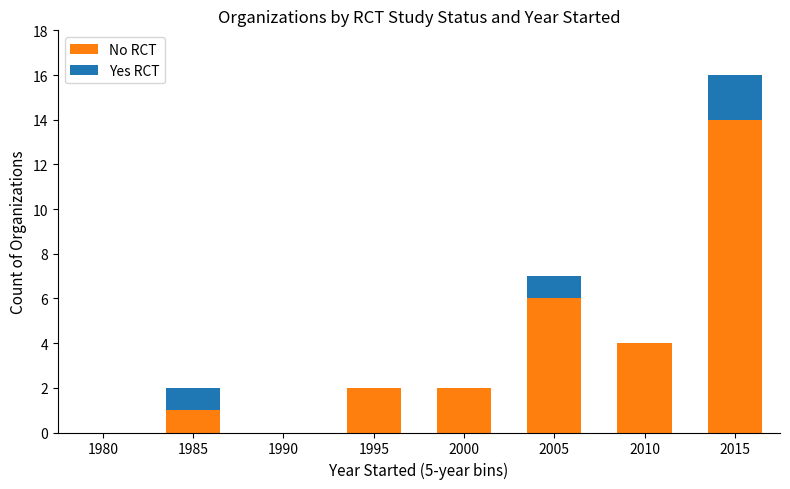

What is the total value across all series at 2005?

7